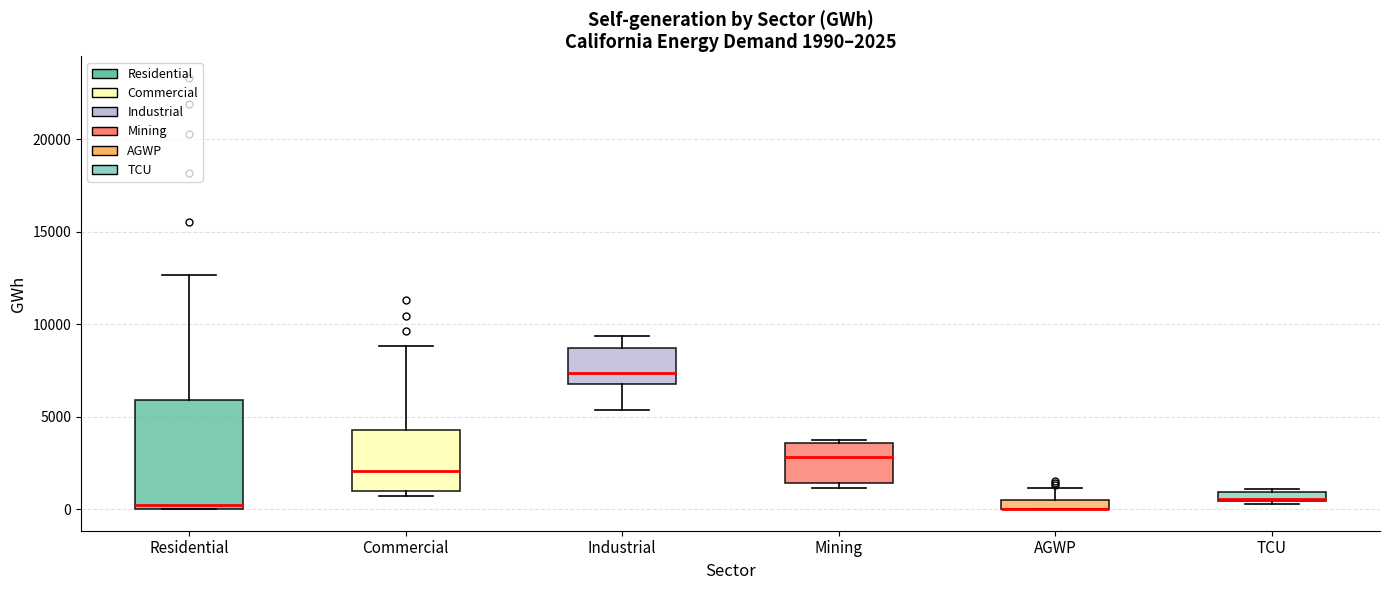

Which box is the tallest, from its lower edge to its upper edge?

Residential